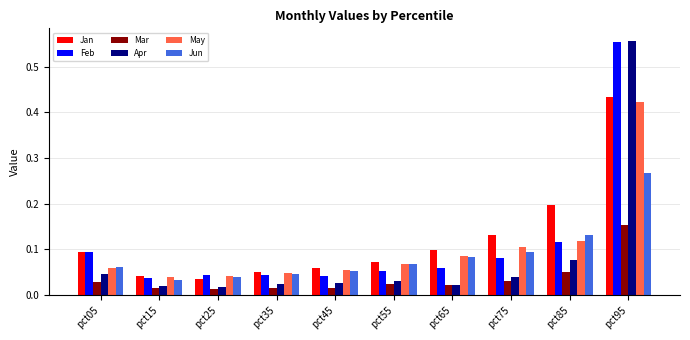

True or false: Mar has a value of 0.0 at pct85.

False